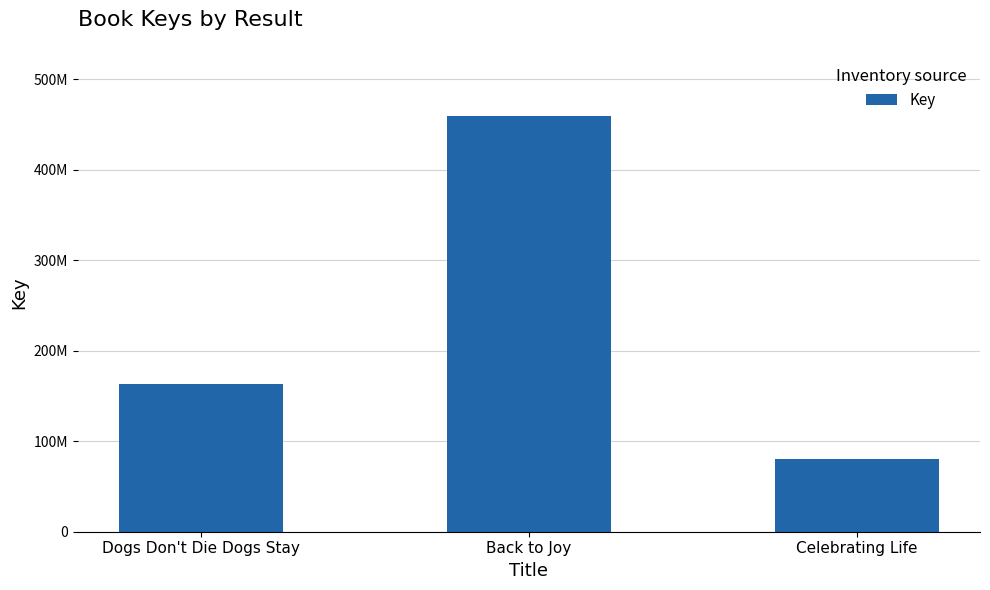

Are the bars horizontal?

No